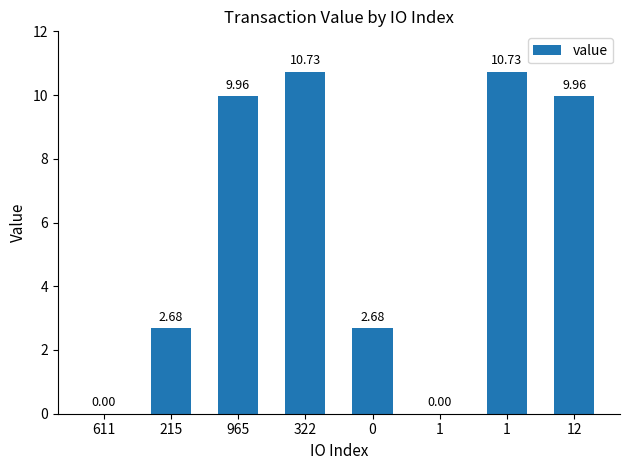

What is the label of the 2nd bar from the right?

1